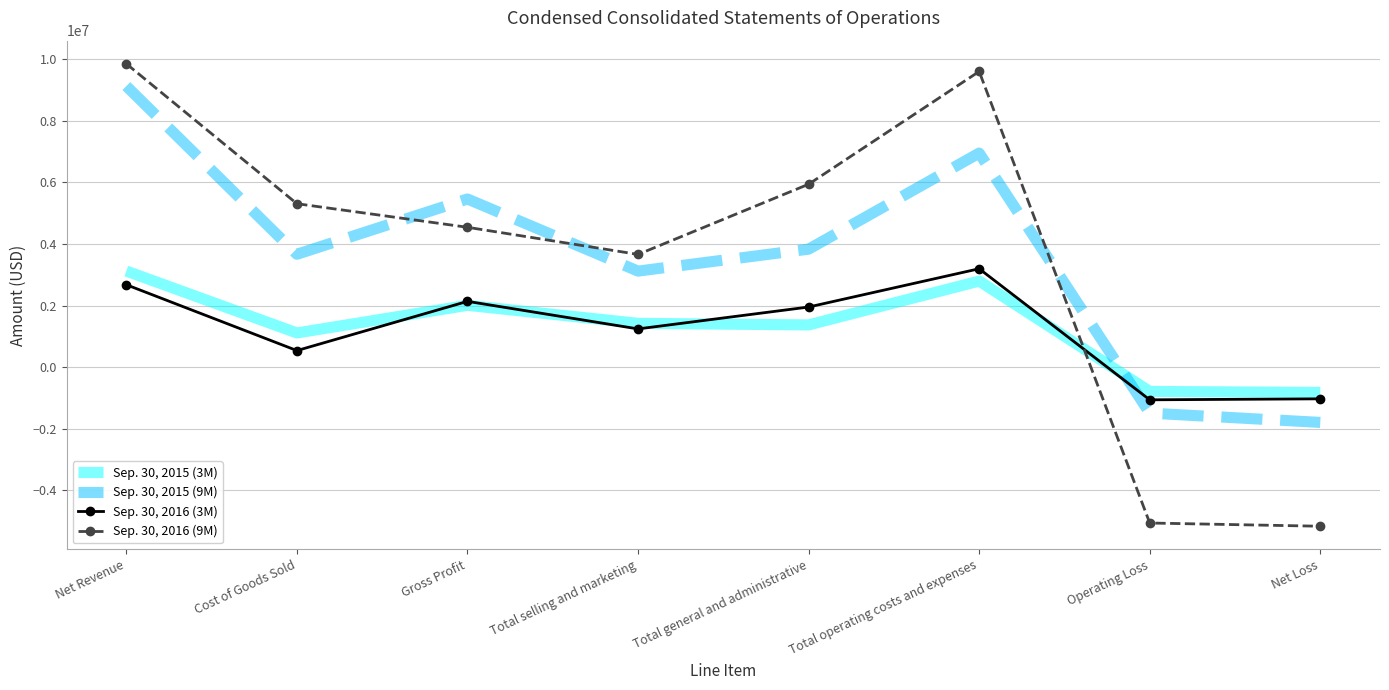

What is the total value across all series at Total operating costs and expenses?

22534858